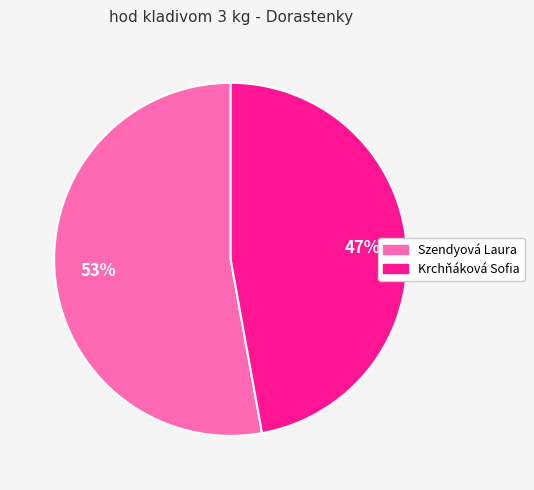

To the nearest percent, what is the average slice percentage?

50%